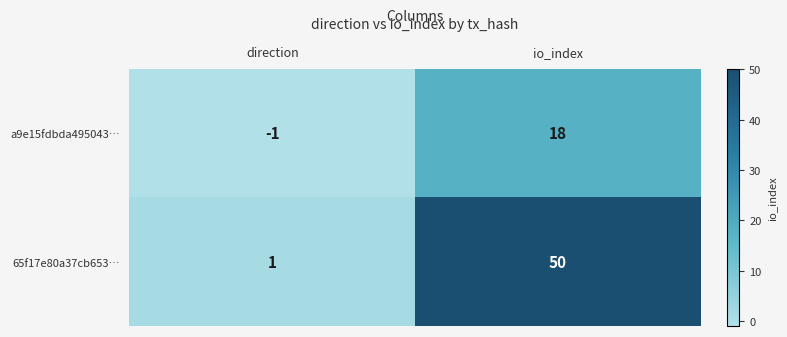

What is the total value across all series at io_index?

68